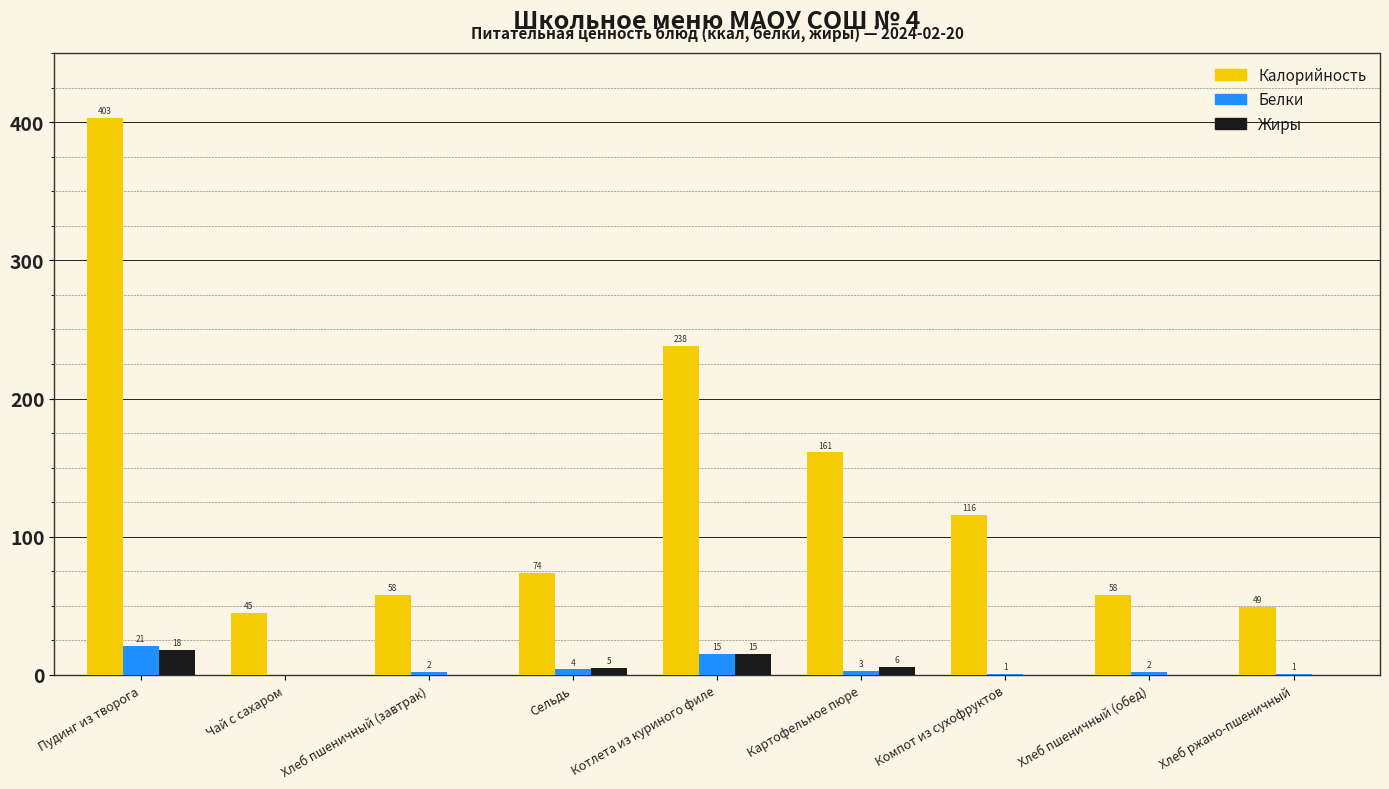

What is the spread (max minus min) of values at Чай с сахаром?

45